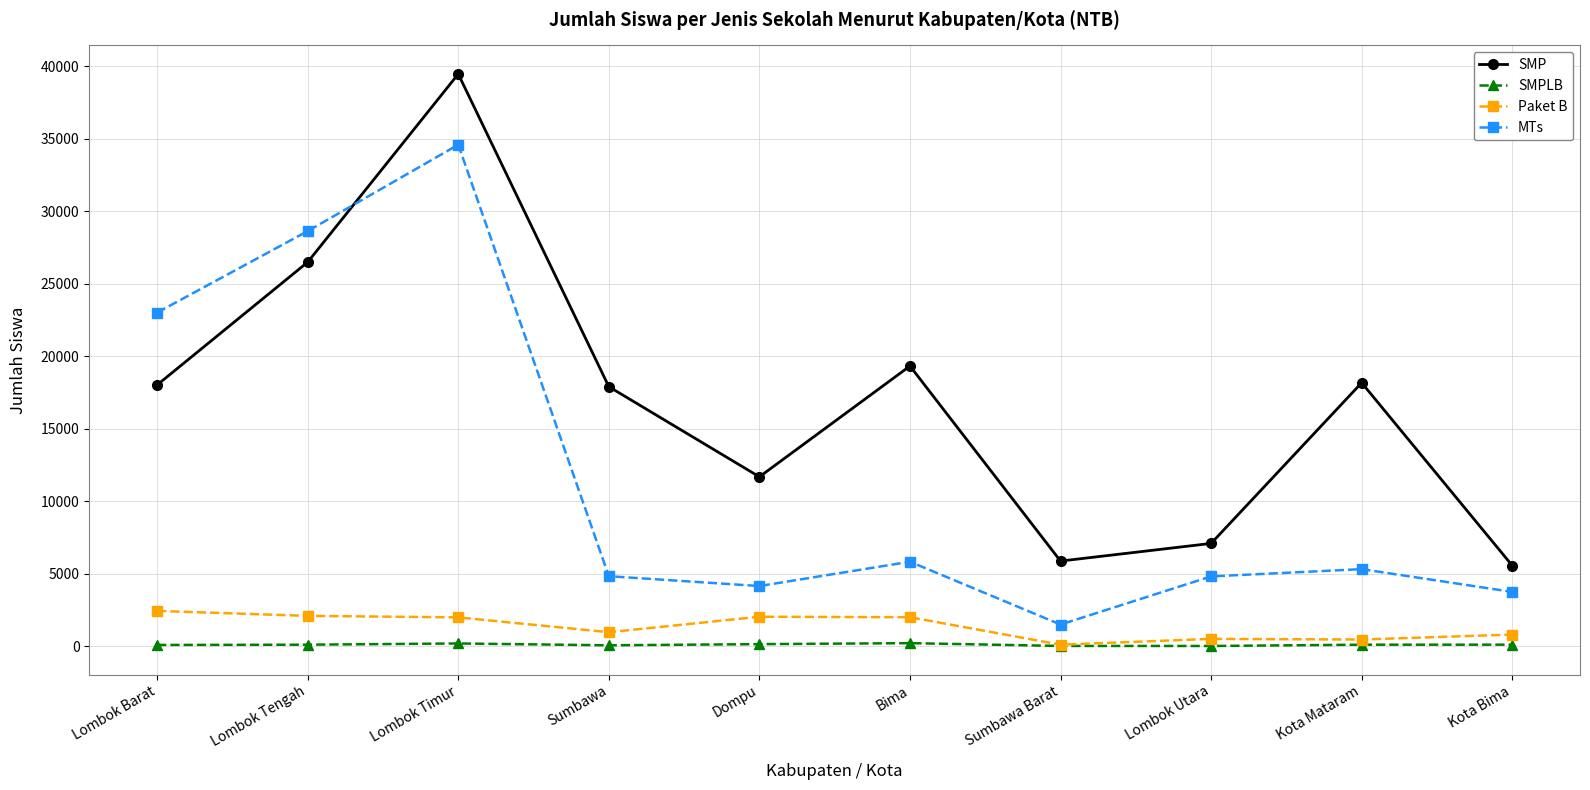

True or false: MTs and Paket B cross at least once.

False